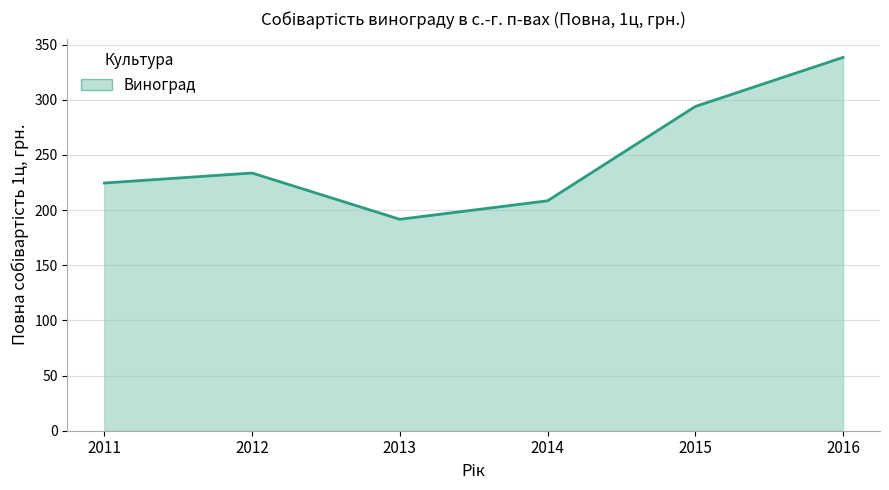

The value at 2015 is 293.9. True or false?

True